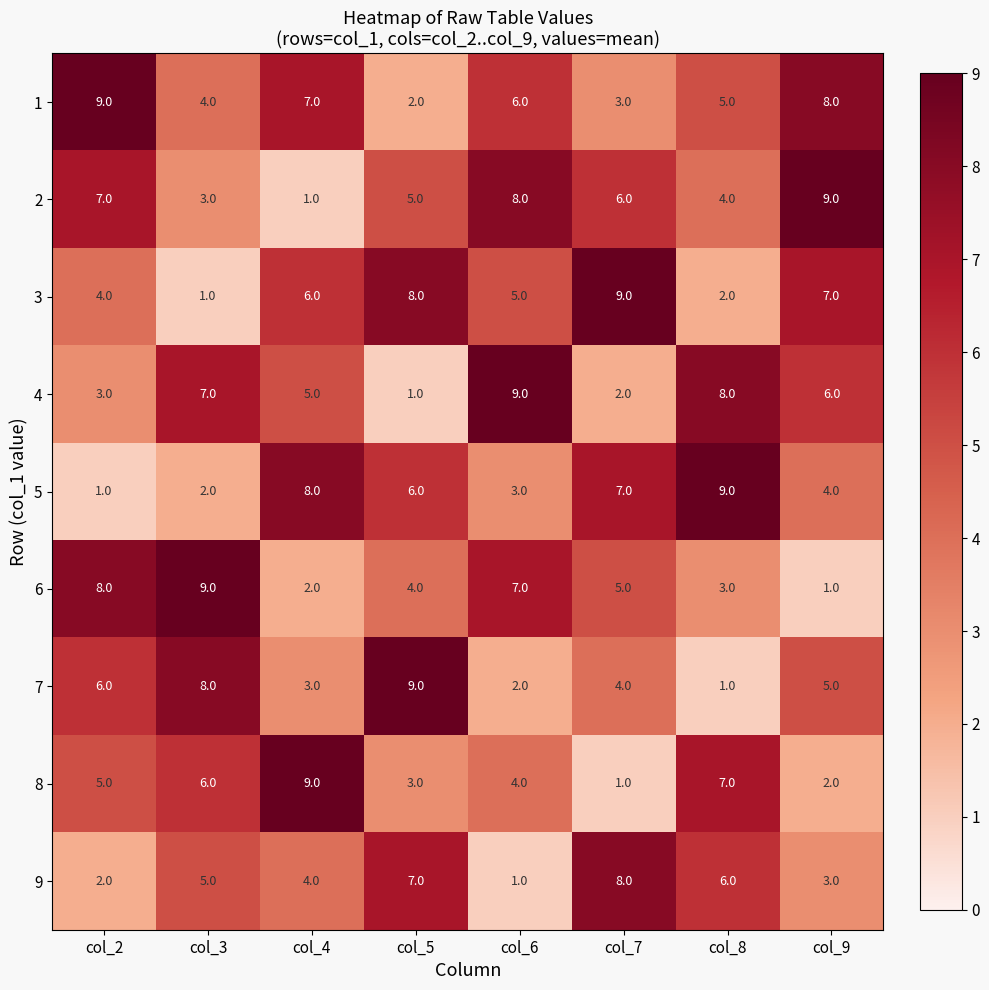

What is the difference between the highest and lowest values at col_4?

8